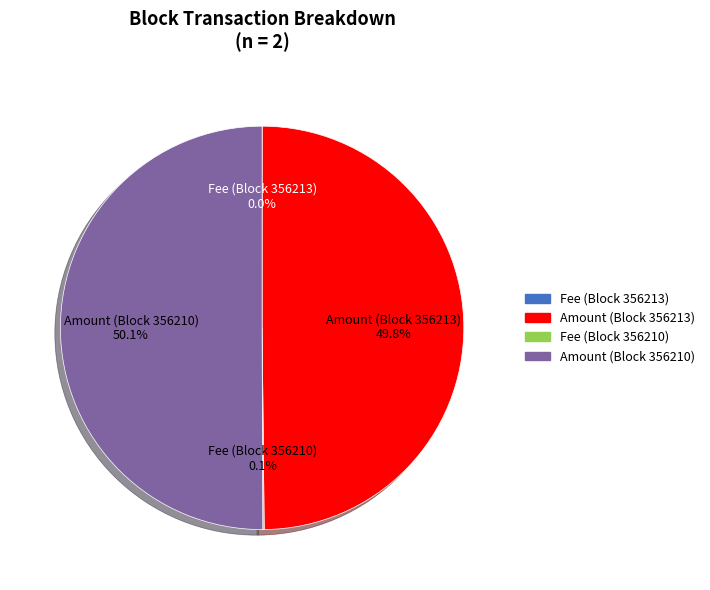

To the nearest percent, what is the difference between the largest and smallest slice percentages?

50%